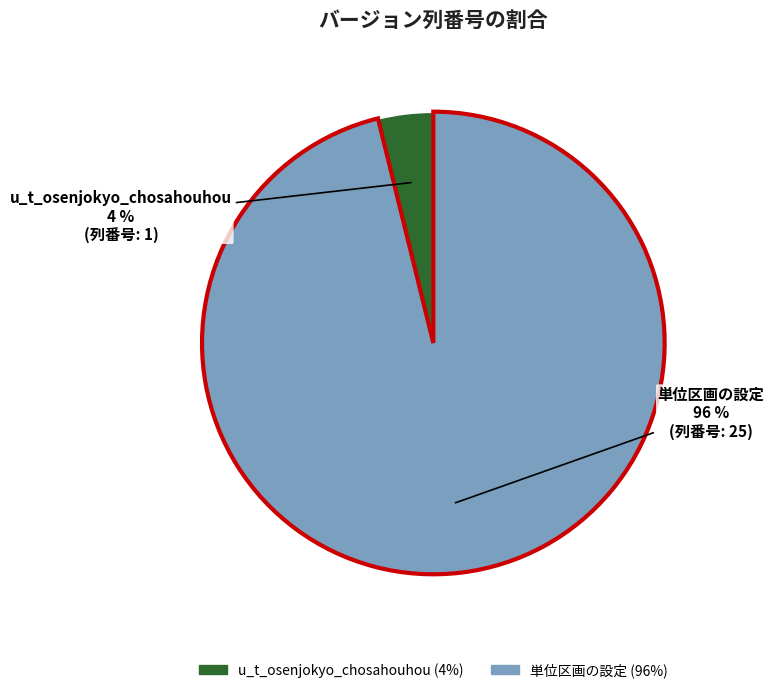

Is 単位区画の設定 the majority of the pie?

Yes